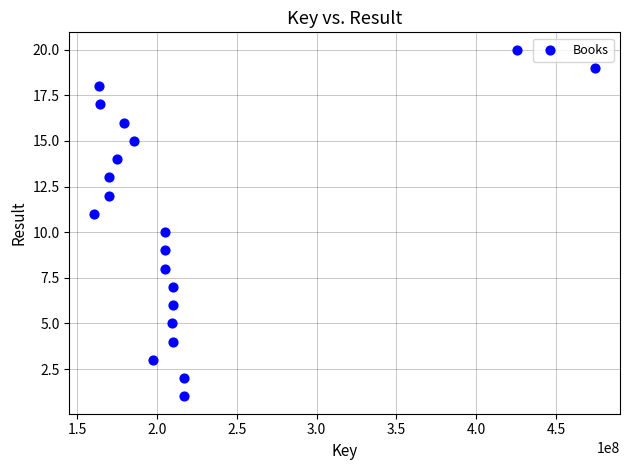

What is the range of Y values (max minus min)?

19